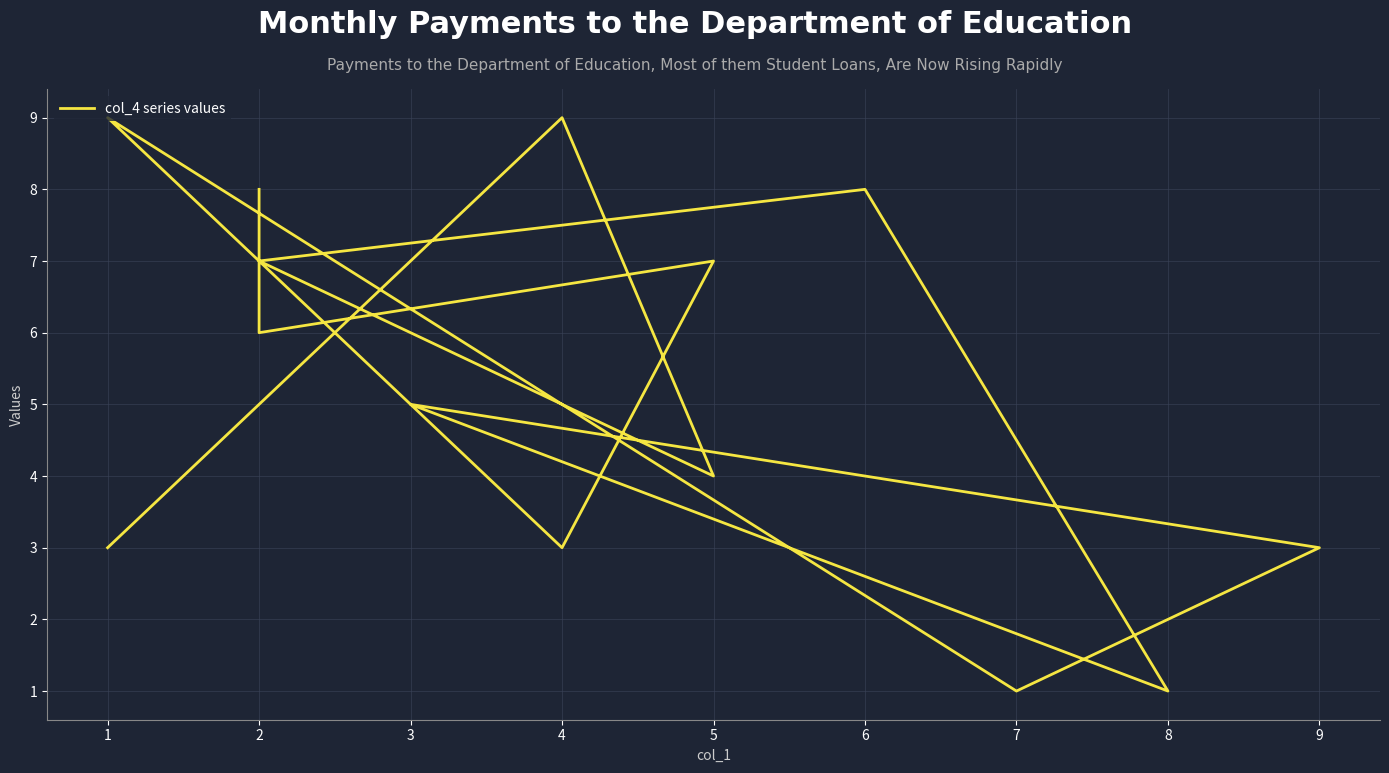

Rank the categories by value from highest to lowest.

1, 4, 2, 6, 5, 2, 2, 3, 5, 4, 9, 1, 7, 8